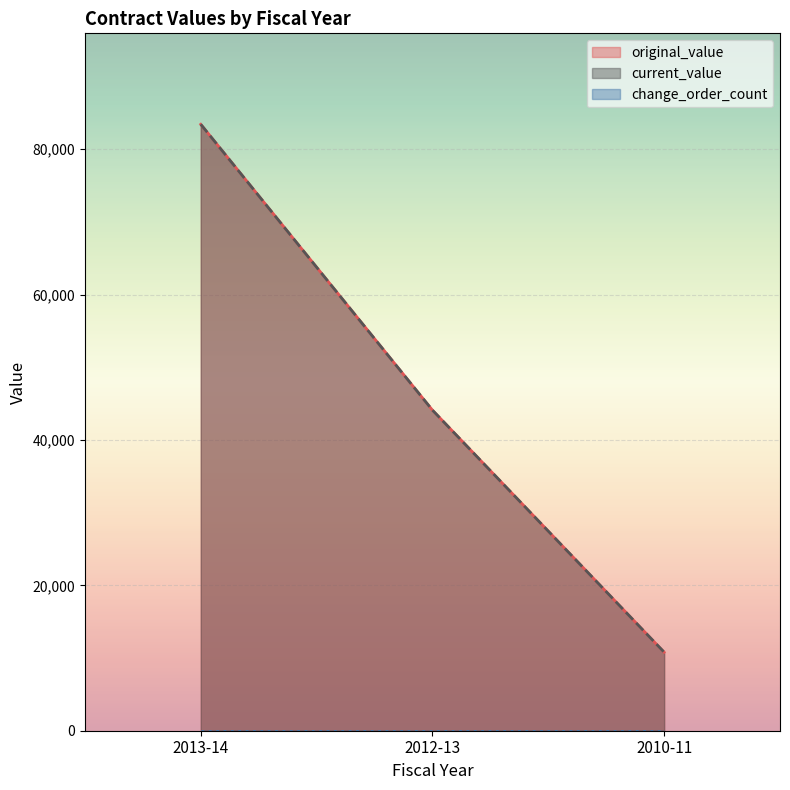

Which has a higher value, 2012-13 or 2013-14?

2013-14